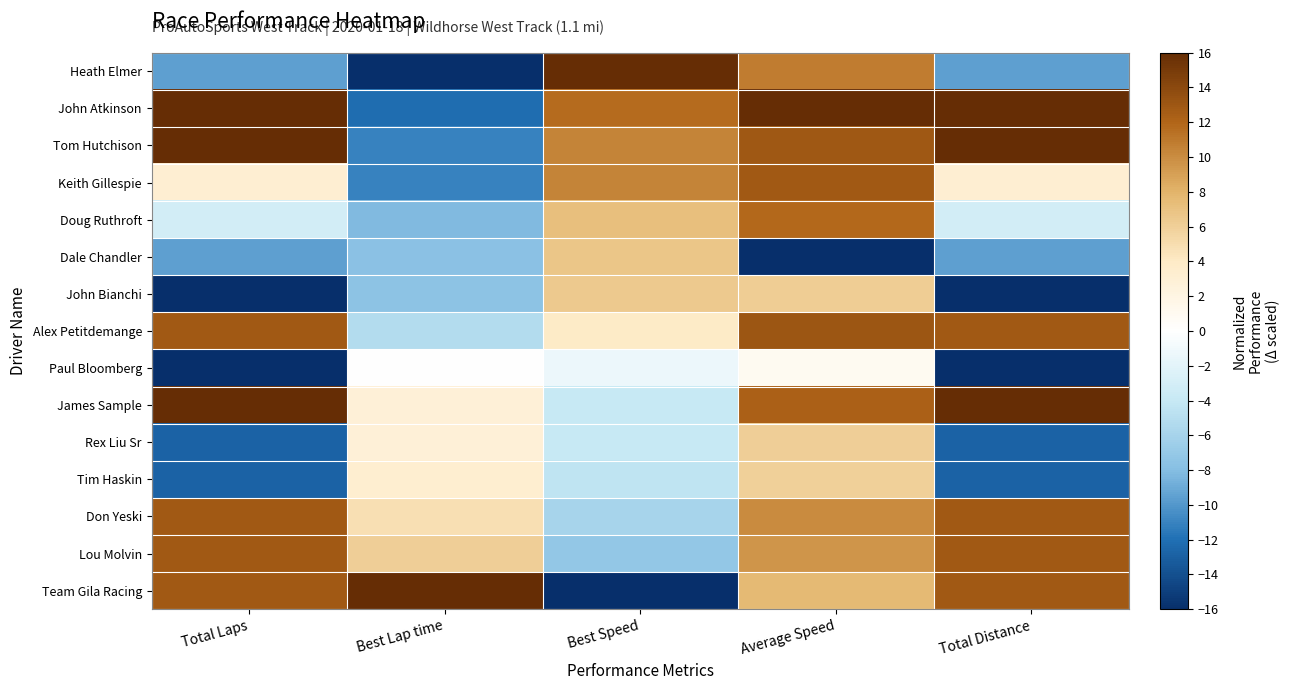

What is the spread (max minus min) of values at Total Laps?

32.0